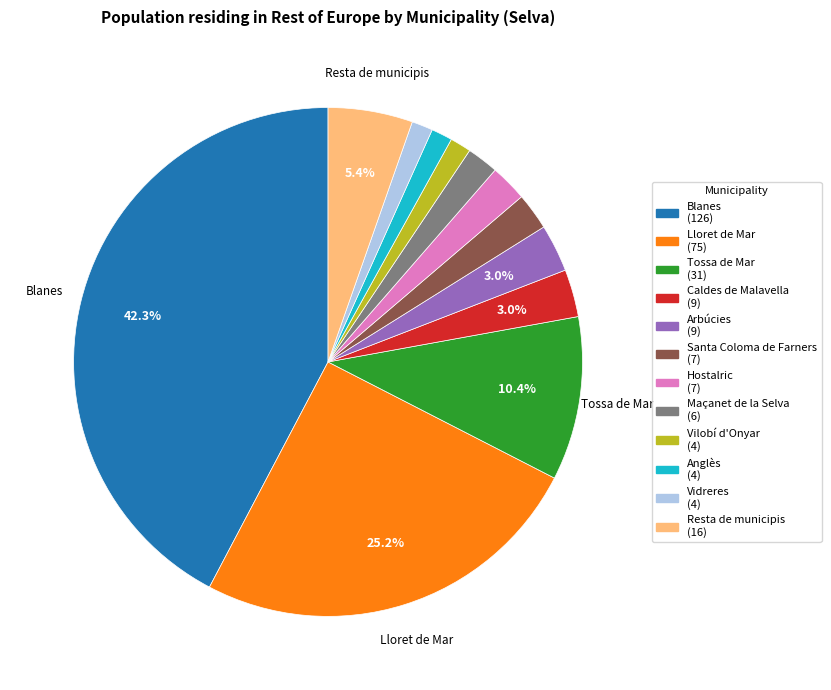

True or false: Resta de municipis accounts for 5% of the total.

True